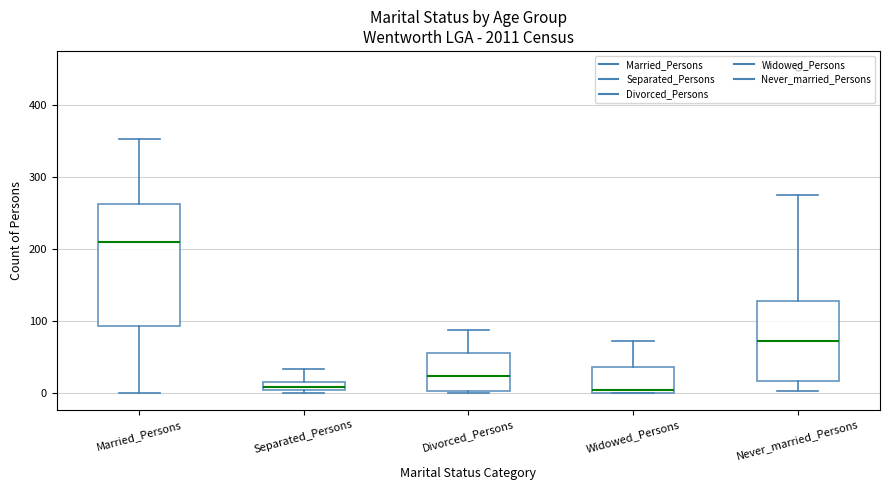

Where does the upper whisker of the box for Separated_Persons end on the y-axis? The values are not printed on the chart, so give them approximately, as read against the axis.

30